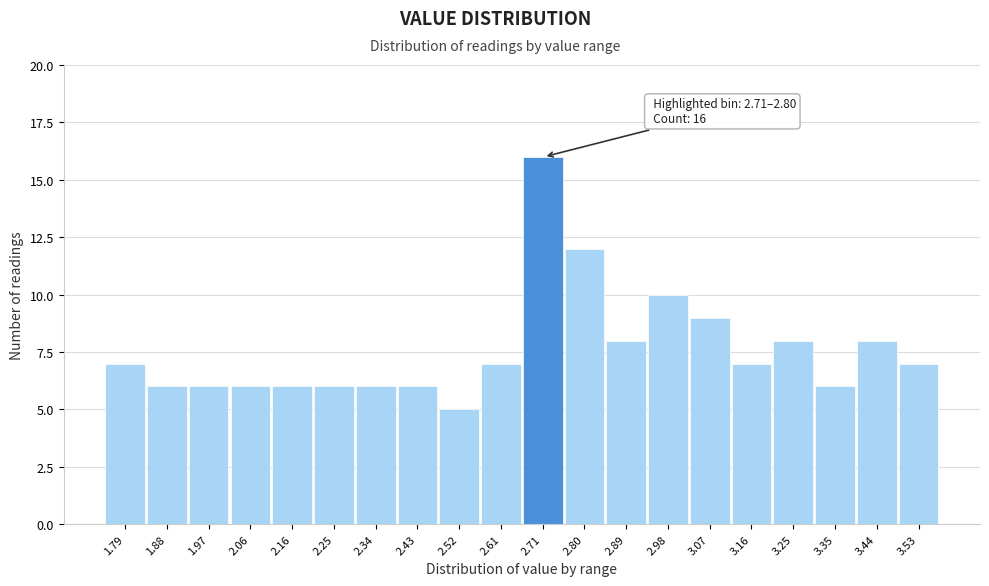

Reading left to right, transcribe all the data shown in this chart.

1.79=7	1.88=6	1.97=6	2.06=6	2.16=6	2.25=6	2.34=6	2.43=6	2.52=5	2.61=7	2.71=16	2.80=12	2.89=8	2.98=10	3.07=9	3.16=7	3.25=8	3.35=6	3.44=8	3.53=7